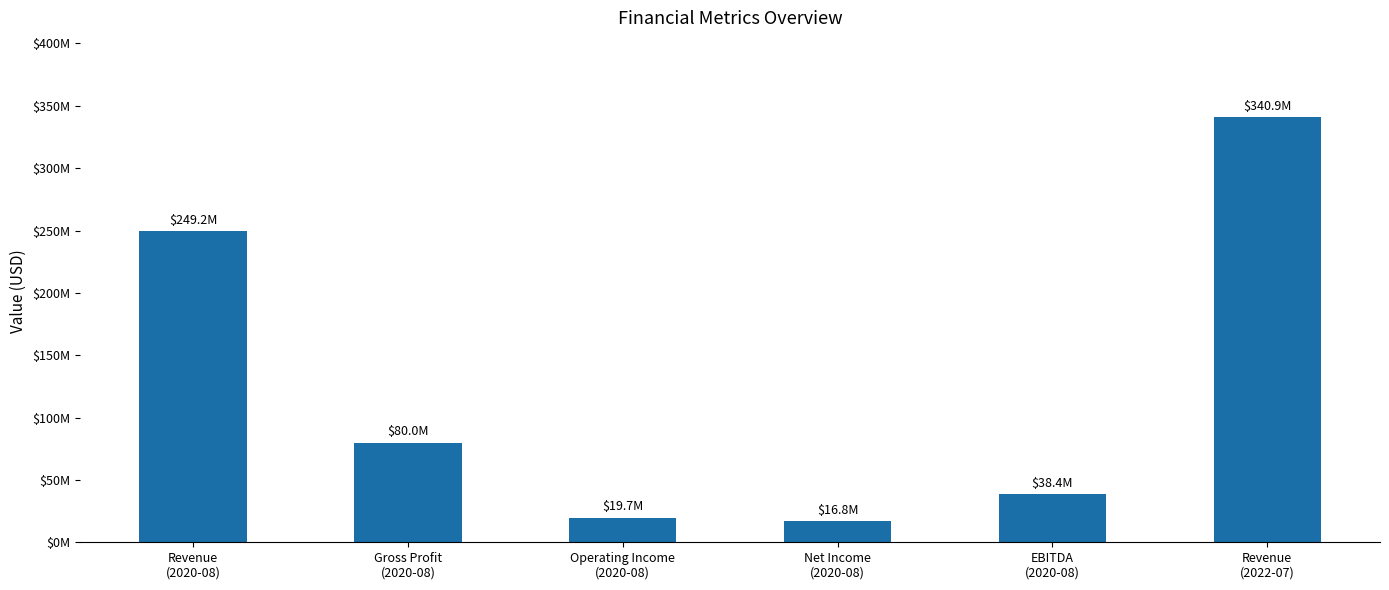

Are the bars horizontal?

No